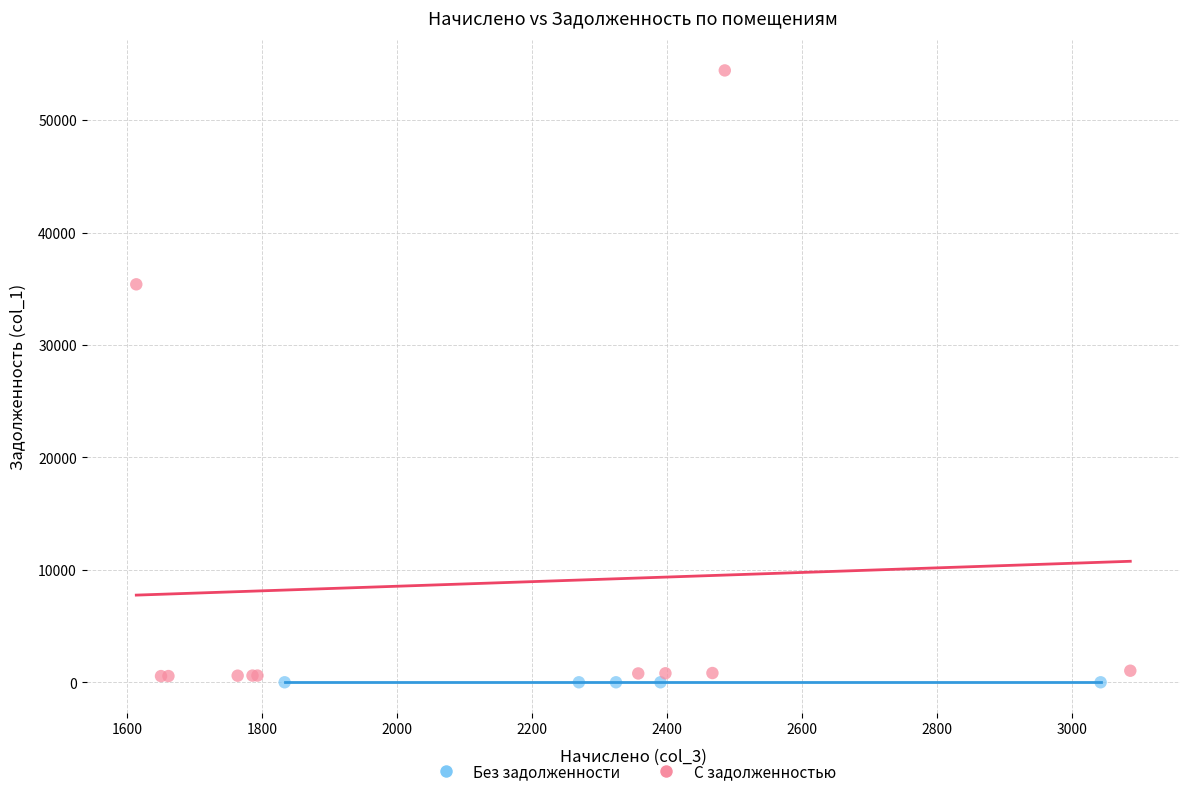

What are all the series names shown in the legend?

Без задолженности, С задолженностью